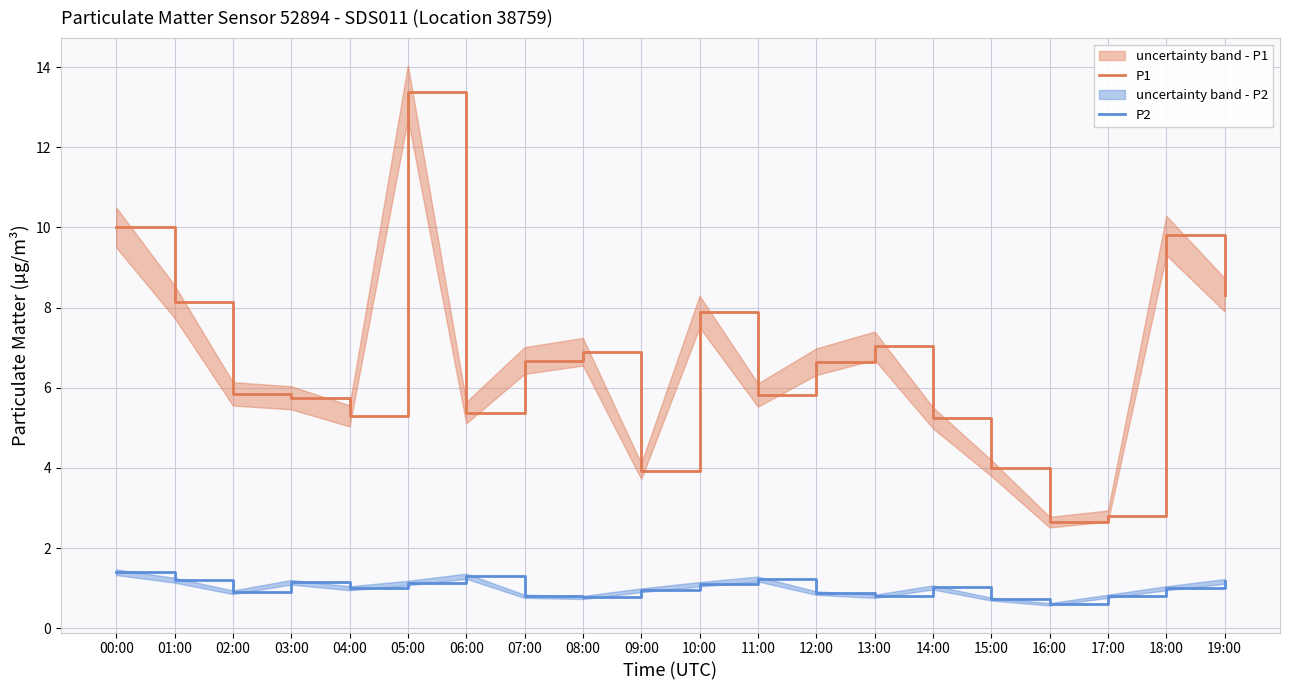

The P1 series shows 5.8 at 02:00. True or false?

True